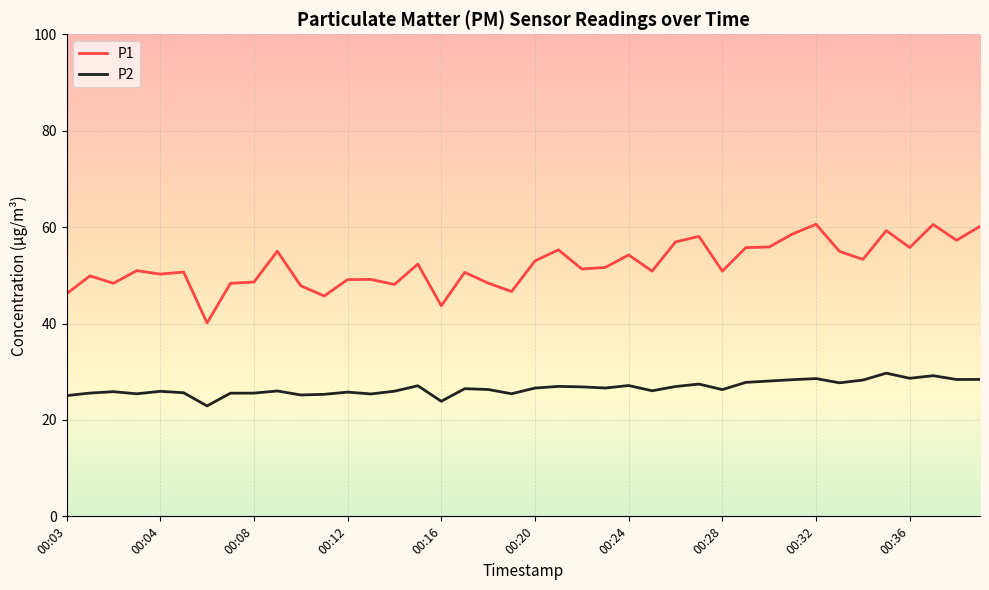

What is the maximum value for P2?

29.7